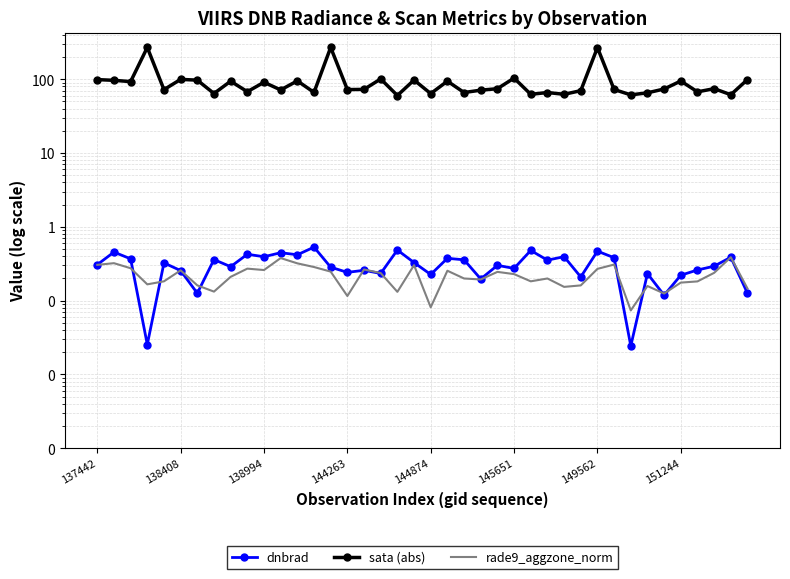

What is the sum of all dnbrad values?

12.2